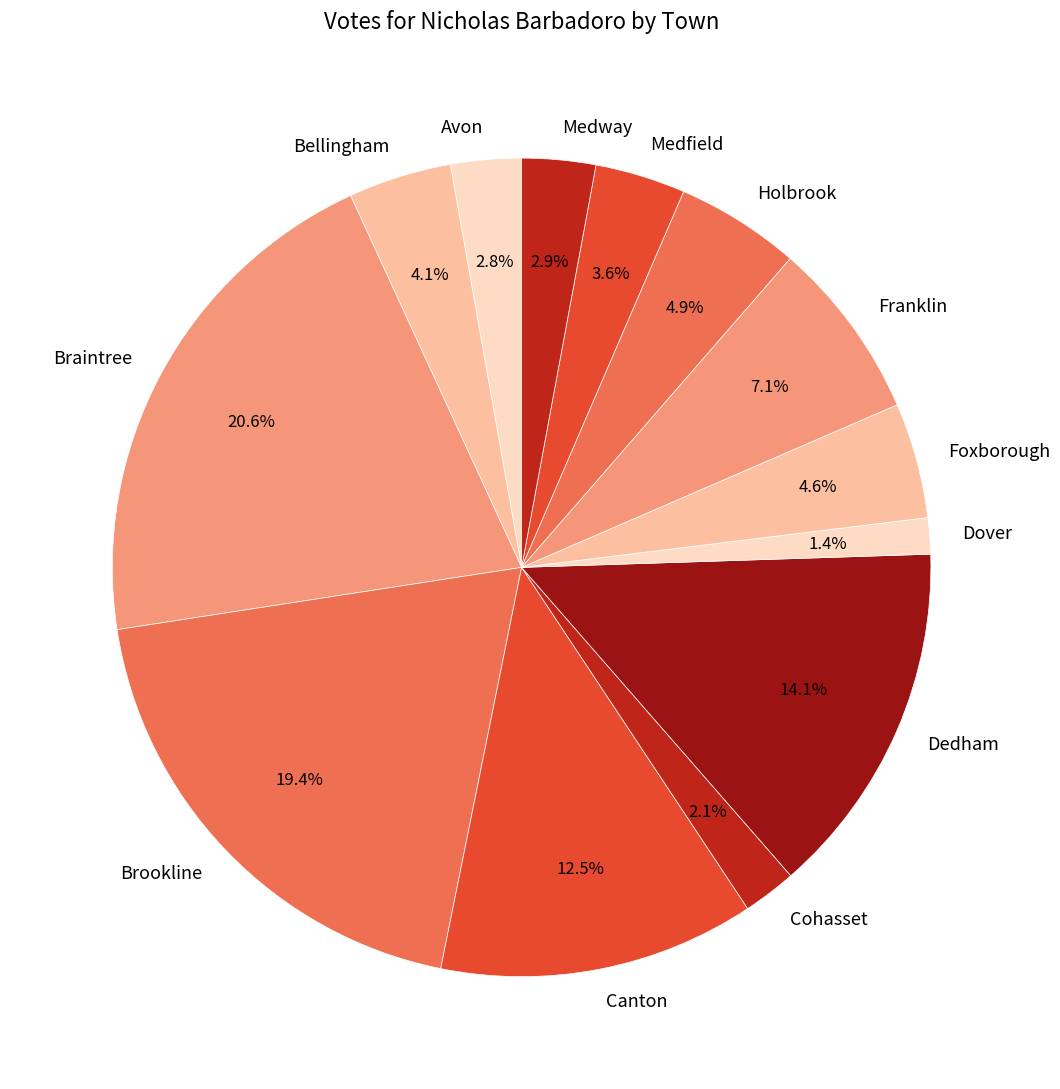

Which has a higher value, Holbrook or Dover?

Holbrook